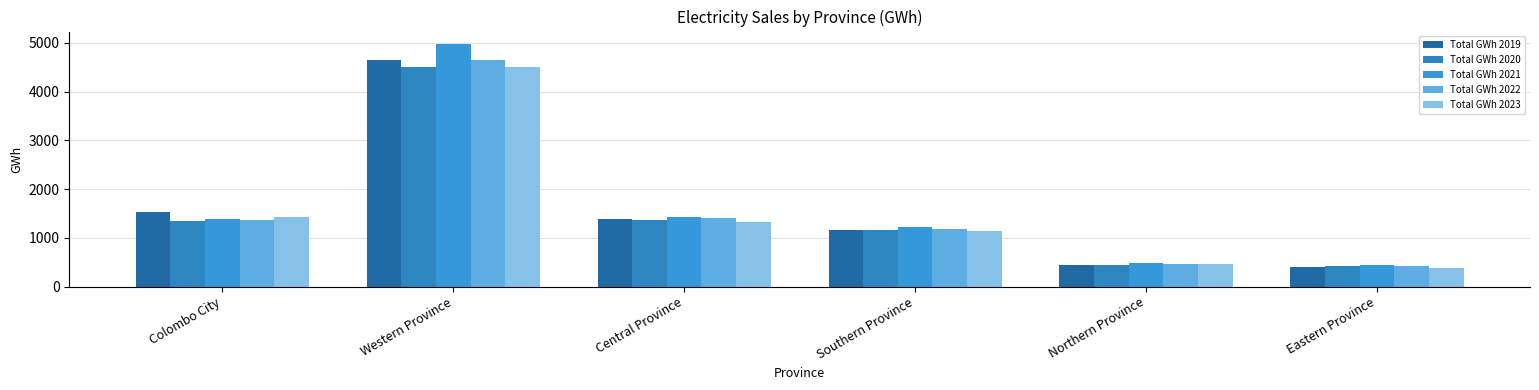

Reading right to left, transcribe all the data shown in this chart.

Total GWh 2019: Eastern Province=392.2	Northern Province=439.9	Southern Province=1153.6	Central Province=1394.7	Western Province=4648.9	Colombo City=1522.9
Total GWh 2020: Eastern Province=423.7	Northern Province=445.6	Southern Province=1154.7	Central Province=1364.7	Western Province=4497.1	Colombo City=1346.7
Total GWh 2021: Eastern Province=438.8	Northern Province=475.1	Southern Province=1218.1	Central Province=1436.7	Western Province=4982.9	Colombo City=1382.6
Total GWh 2022: Eastern Province=419.1	Northern Province=466.3	Southern Province=1175.1	Central Province=1397.5	Western Province=4654.3	Colombo City=1362.0
Total GWh 2023: Eastern Province=385.7	Northern Province=469.0	Southern Province=1137.8	Central Province=1331.9	Western Province=4499.7	Colombo City=1432.7